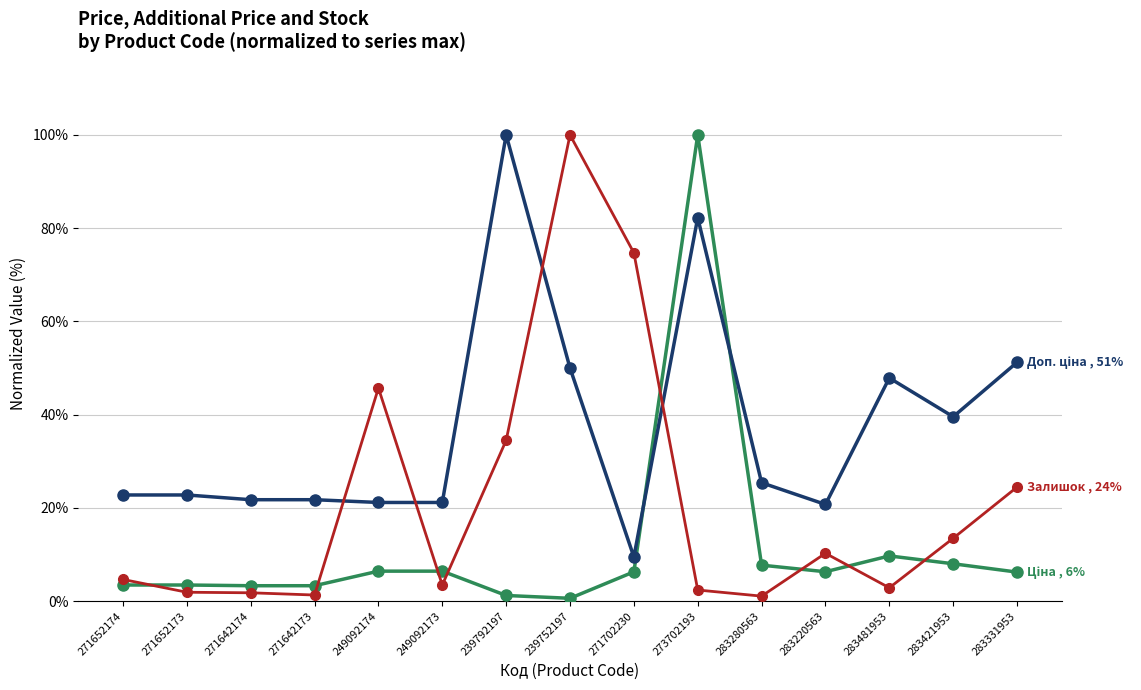

What is the total value across all series at 283481953?

60.4